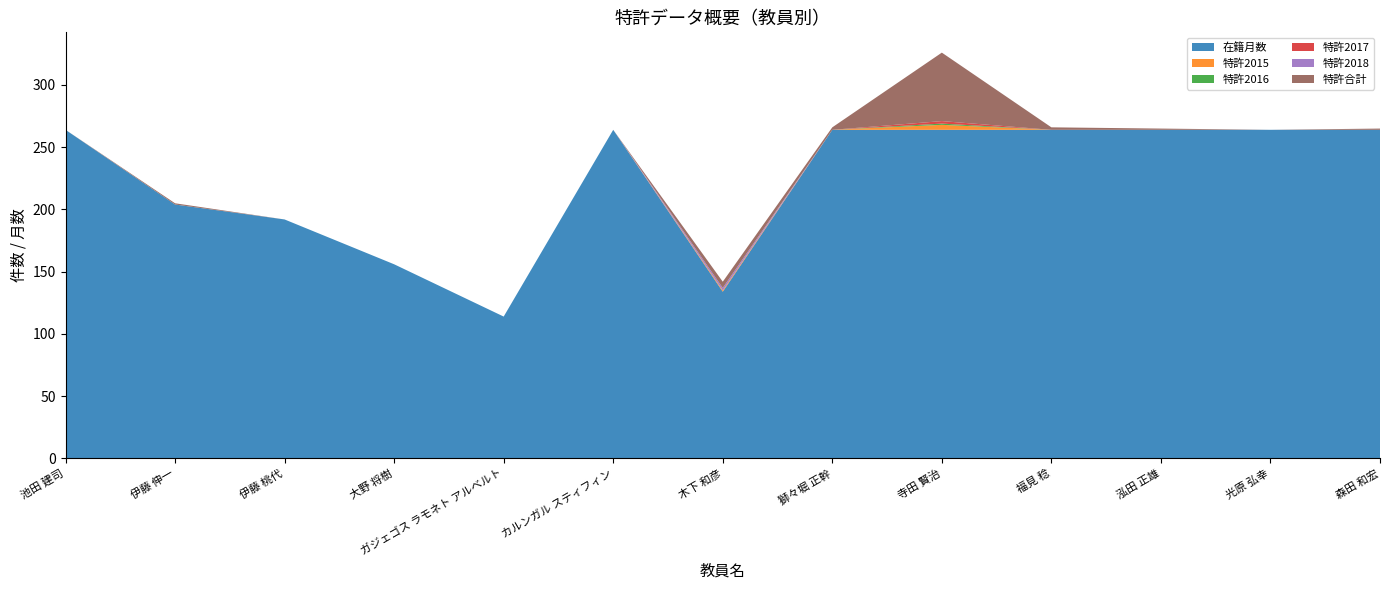

Reading left to right, list all the values displayed in this chart.

在籍月数: 池田 建司=264	伊藤 伸一=204	伊藤 桃代=192	大野 将樹=156	ガジェゴス ラモネト アルベルト=114	カルンガル スティフィン=264	木下 和彦=134	獅々堀 正幹=264	寺田 賢治=264	福見 稔=264	泓田 正雄=264	光原 弘幸=264	森田 和宏=264
特許2015: 池田 建司=0	伊藤 伸一=0	伊藤 桃代=0	大野 将樹=0	ガジェゴス ラモネト アルベルト=0	カルンガル スティフィン=0	木下 和彦=1	獅々堀 正幹=0	寺田 賢治=4	福見 稔=0	泓田 正雄=0	光原 弘幸=0	森田 和宏=0
特許2016: 池田 建司=0	伊藤 伸一=0	伊藤 桃代=0	大野 将樹=0	ガジェゴス ラモネト アルベルト=0	カルンガル スティフィン=0	木下 和彦=0	獅々堀 正幹=0	寺田 賢治=1	福見 稔=0	泓田 正雄=0	光原 弘幸=0	森田 和宏=0
特許2017: 池田 建司=0	伊藤 伸一=0	伊藤 桃代=0	大野 将樹=0	ガジェゴス ラモネト アルベルト=0	カルンガル スティフィン=0	木下 和彦=0	獅々堀 正幹=0	寺田 賢治=2	福見 稔=0	泓田 正雄=0	光原 弘幸=0	森田 和宏=0
特許2018: 池田 建司=0	伊藤 伸一=0	伊藤 桃代=0	大野 将樹=0	ガジェゴス ラモネト アルベルト=0	カルンガル スティフィン=0	木下 和彦=2	獅々堀 正幹=0	寺田 賢治=0	福見 稔=0	泓田 正雄=0	光原 弘幸=0	森田 和宏=0
特許合計: 池田 建司=0	伊藤 伸一=1	伊藤 桃代=0	大野 将樹=0	ガジェゴス ラモネト アルベルト=0	カルンガル スティフィン=0	木下 和彦=5	獅々堀 正幹=2	寺田 賢治=55	福見 稔=2	泓田 正雄=1	光原 弘幸=0	森田 和宏=1